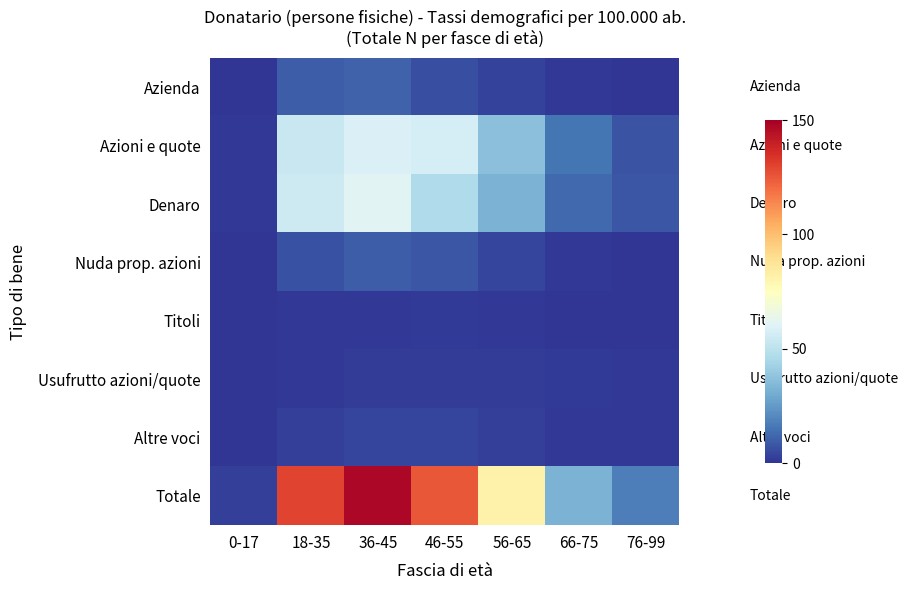

Which series has the largest range (max minus min)?

Totale